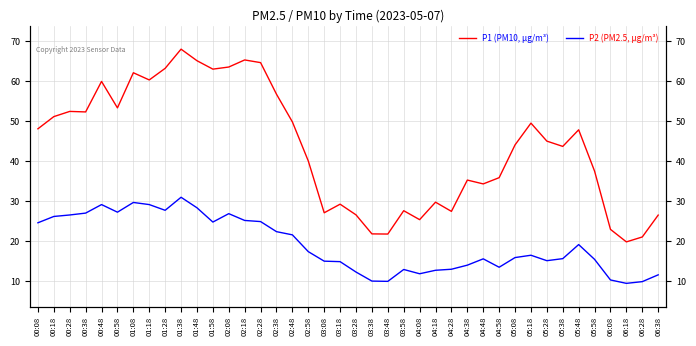

True or false: P2 (PM2.5, μg/m³) and P1 (PM10, μg/m³) cross at least once.

False